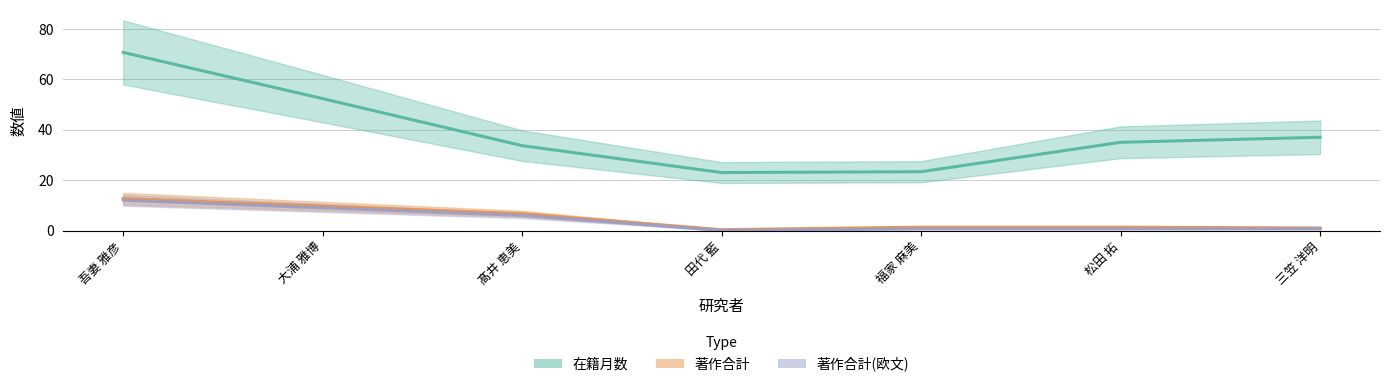

Reading right to left, extract all data points from this chart.

在籍月数: 37.0	35.0	23.3	23.0	33.7	52.3	70.7
著作合計: 1.0	1.3	1.3	0.3	6.7	9.7	12.7
著作合計(欧文): 0.7	0.7	0.7	0.0	6.0	9.0	12.0